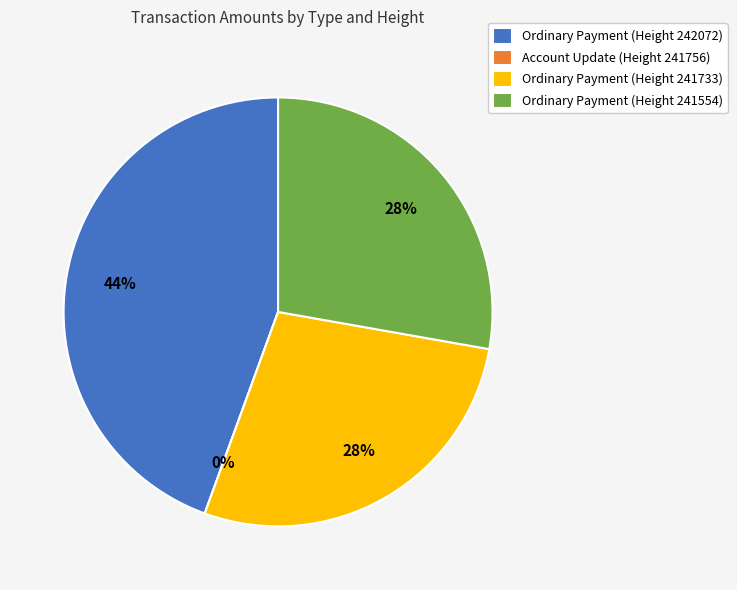

How many slices are in this pie chart?

4